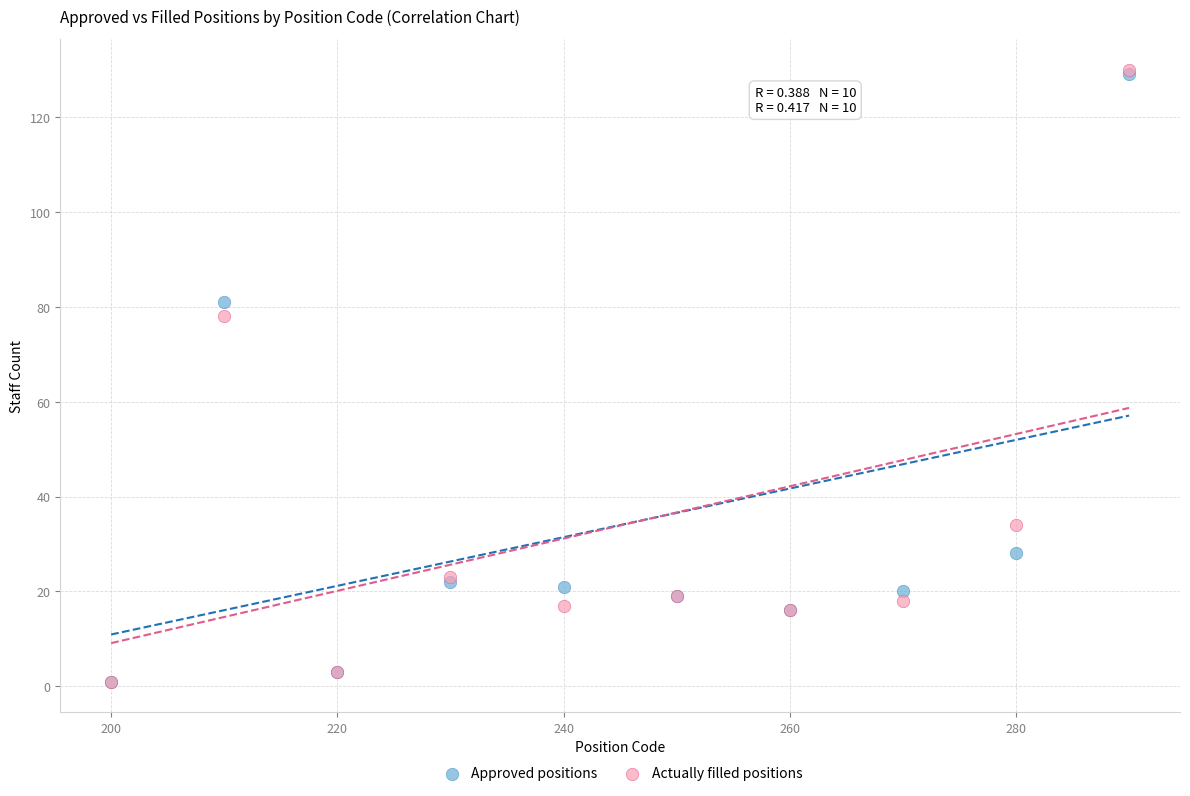

In the Actually filled positions series, what Y value is closest to 65?

78